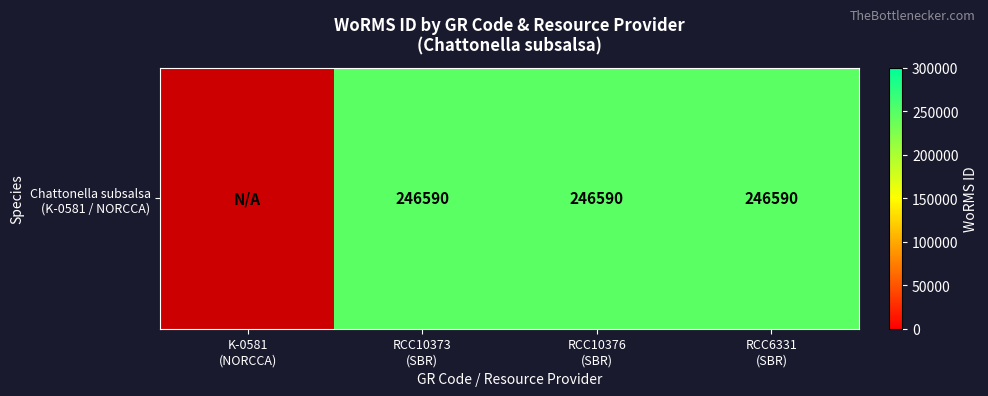

The value at RCC10376
(SBR) is 246590.0. True or false?

True